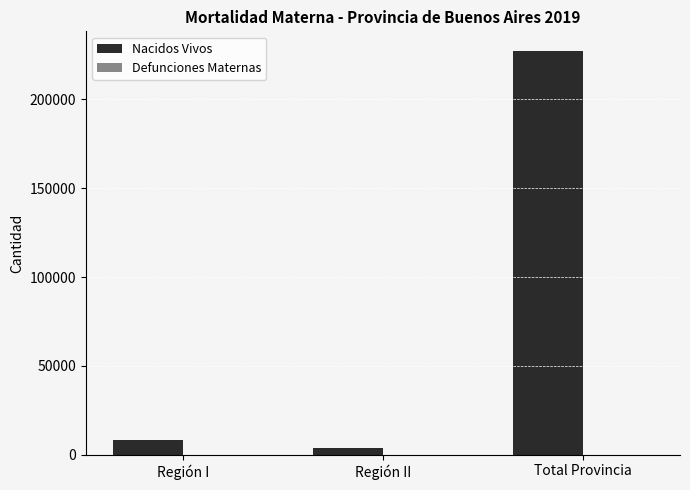

Between Región II and Total Provincia, which series saw the biggest shift?

Nacidos Vivos